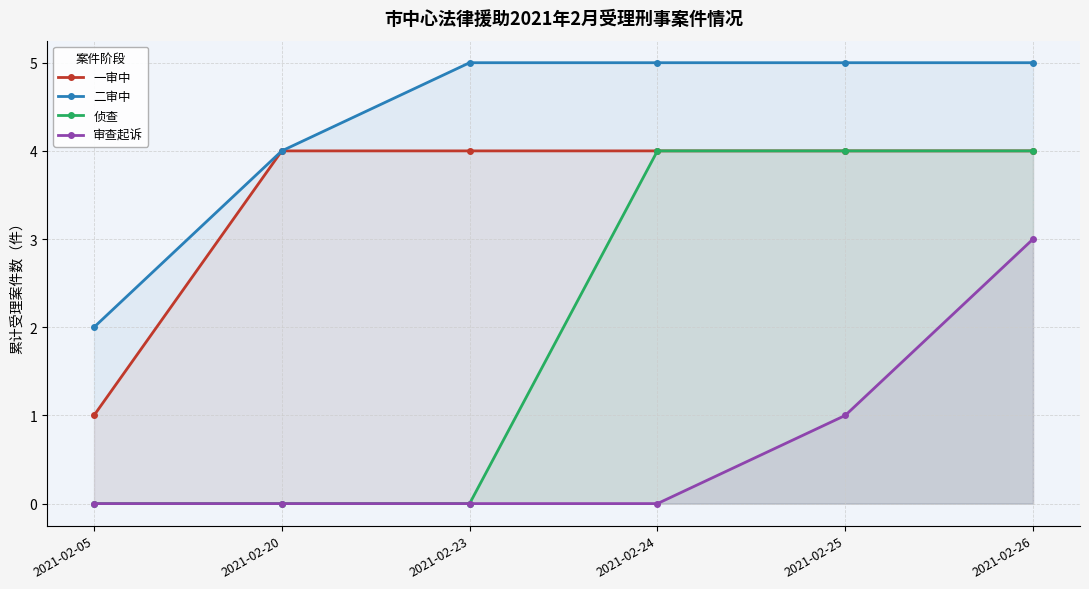

Reading left to right, what are all the values shown in this chart?

一审中: 1	4	4	4	4	4
二审中: 2	4	5	5	5	5
侦查: 0	0	0	4	4	4
审查起诉: 0	0	0	0	1	3